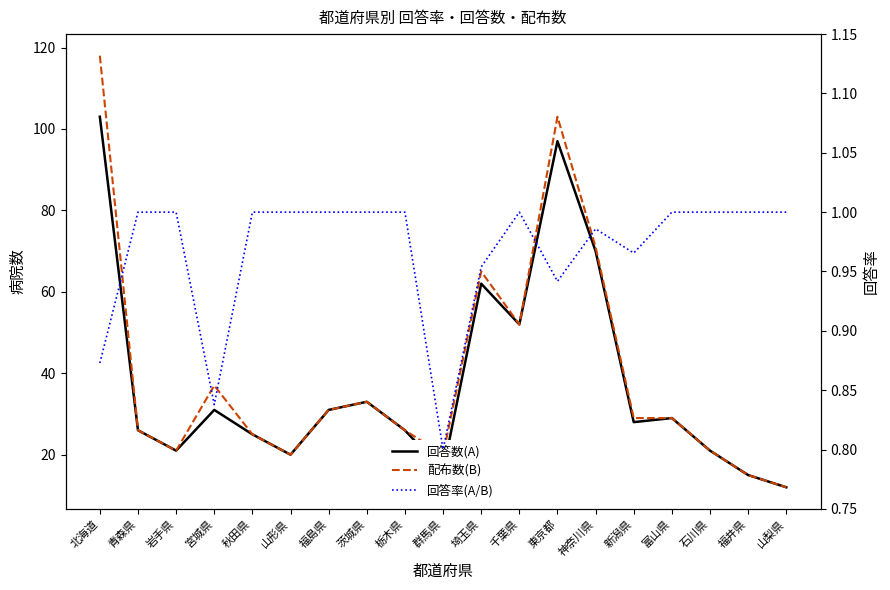

How many lines are shown in the chart?

3